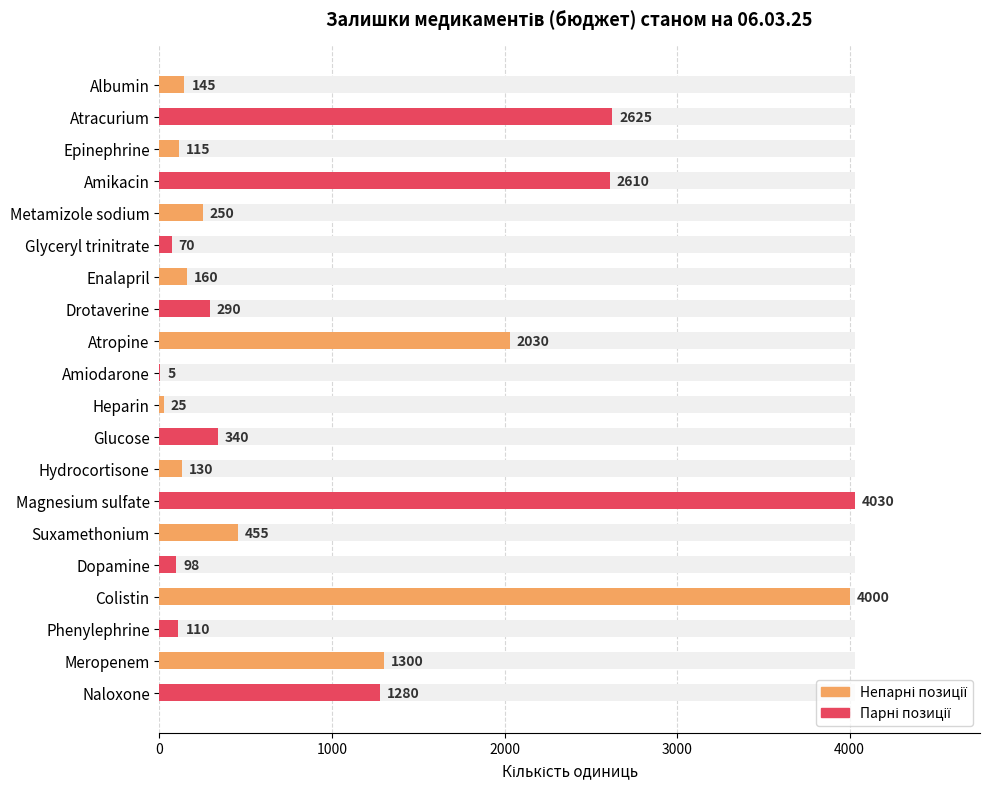

How many data points does each series have?

20